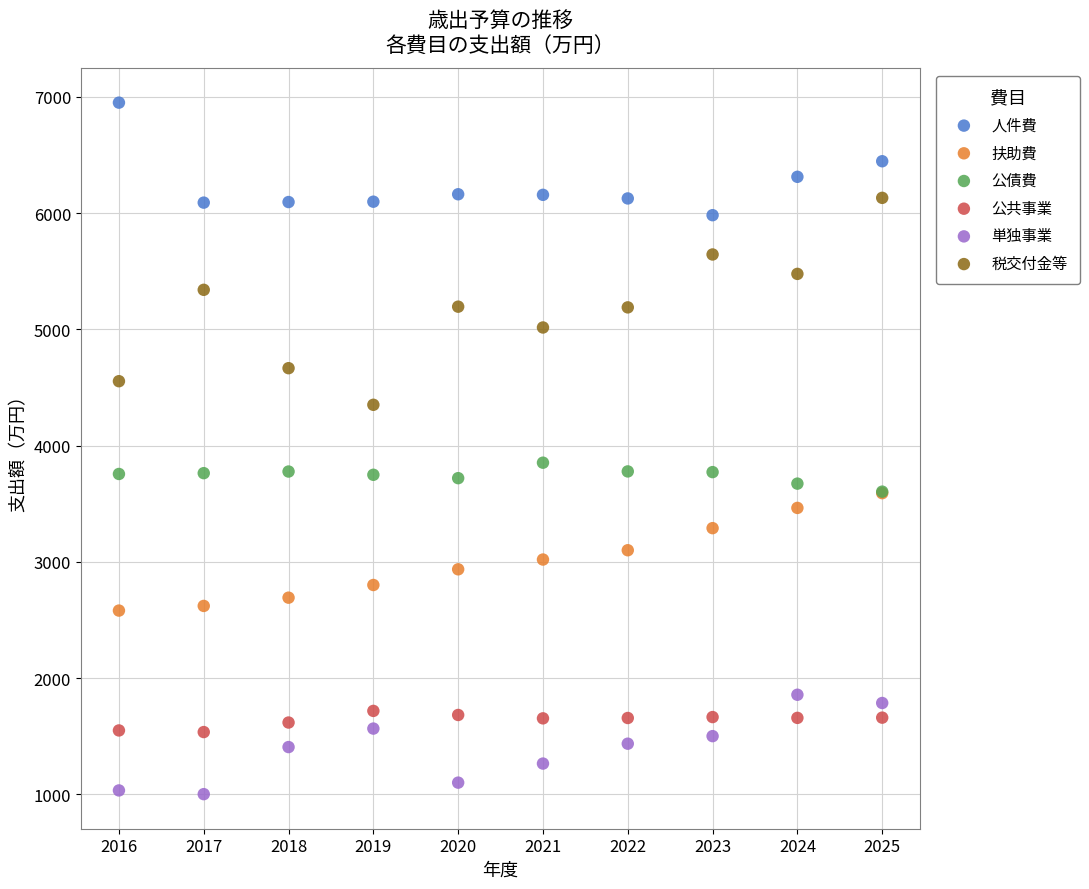

Across all series, what Y value is closest to 3977?

3854